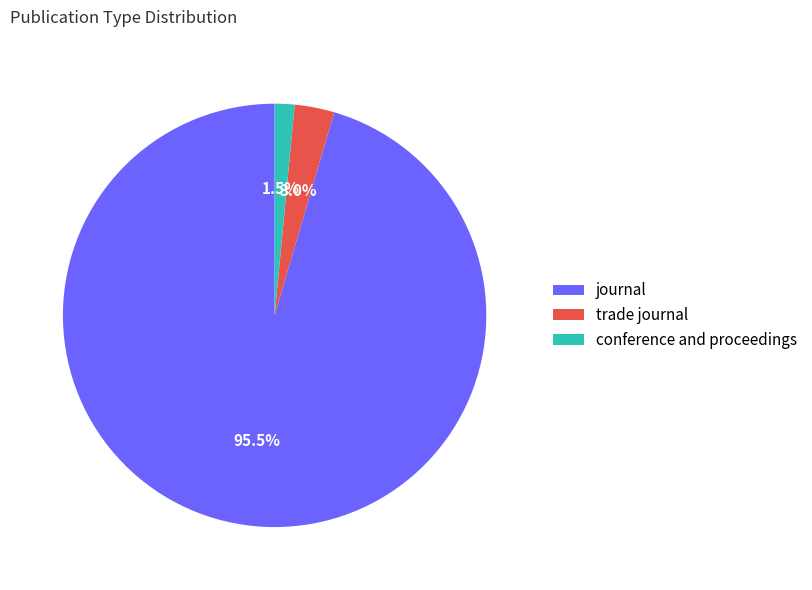

What is the smallest slice in the pie chart?

conference and proceedings